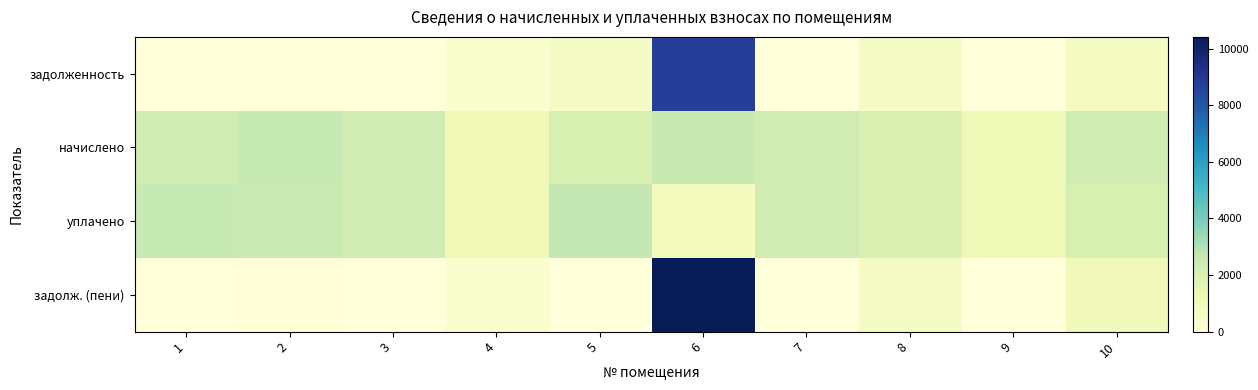

Reading left to right, list all the values displayed in this chart.

задолженность: 1=0.0	2=0.0	3=0.0	4=354.1	5=670.9	6=8783.7	7=0.0	8=662.3	9=0.0	10=761.1
начислено: 1=2294.9	2=2573.5	3=2280.2	4=1063.1	5=2012.6	6=2547.9	7=2280.2	8=1987.0	9=1103.5	10=2283.9
уплачено: 1=2590.6	2=2508.7	3=2280.2	4=1062.9	5=2683.5	6=910.3	7=2280.2	8=1987.0	9=1103.5	10=2026.4
задолж. (пени): 1=0.0	2=64.8	3=0.0	4=354.4	5=0.0	6=10421.2	7=0.0	8=662.3	9=0.0	10=1018.7